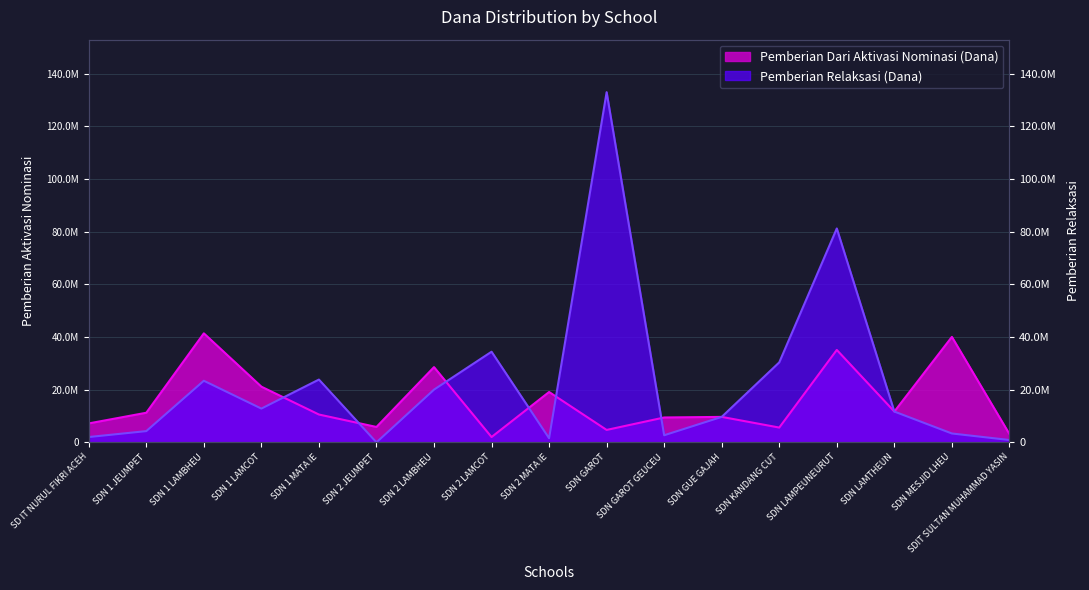

Between SDN KANDANG CUT and SDN GAROT GEUCEU, which is larger?

SDN GAROT GEUCEU